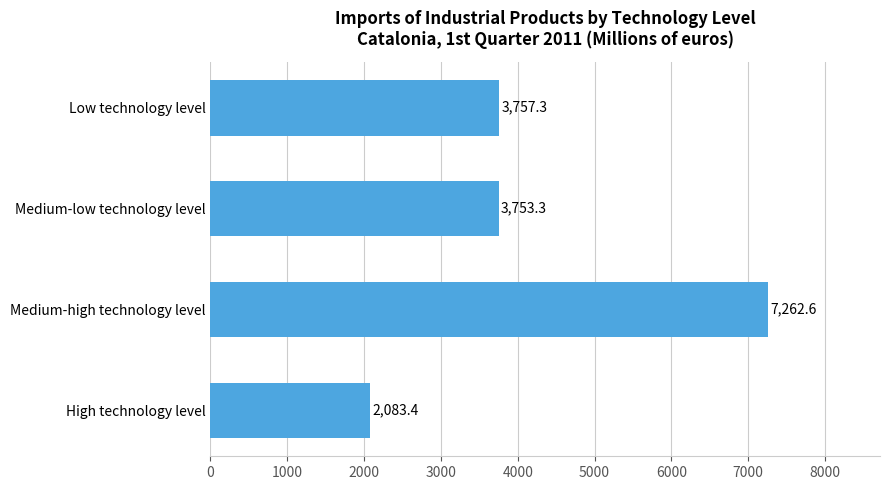

What is the difference between the maximum and minimum values?

5179.2